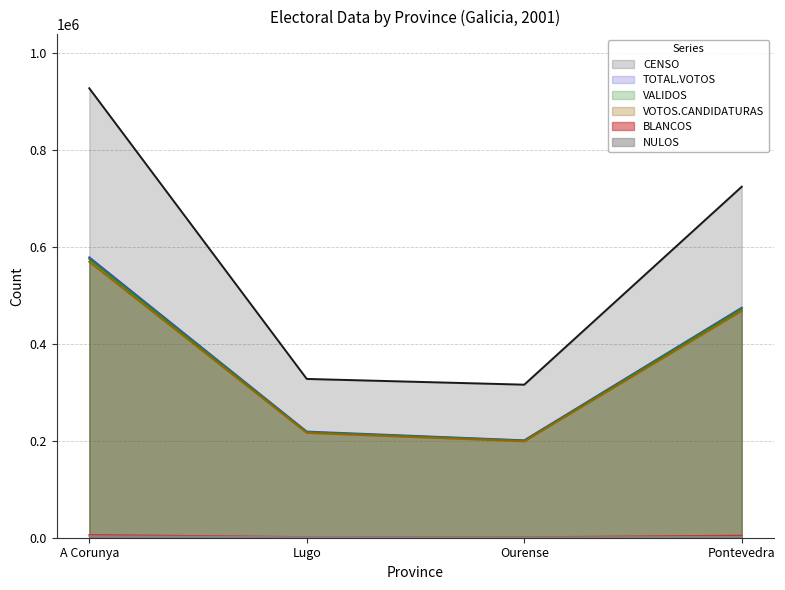

What is the lowest value of the TOTAL.VOTOS series?

200840